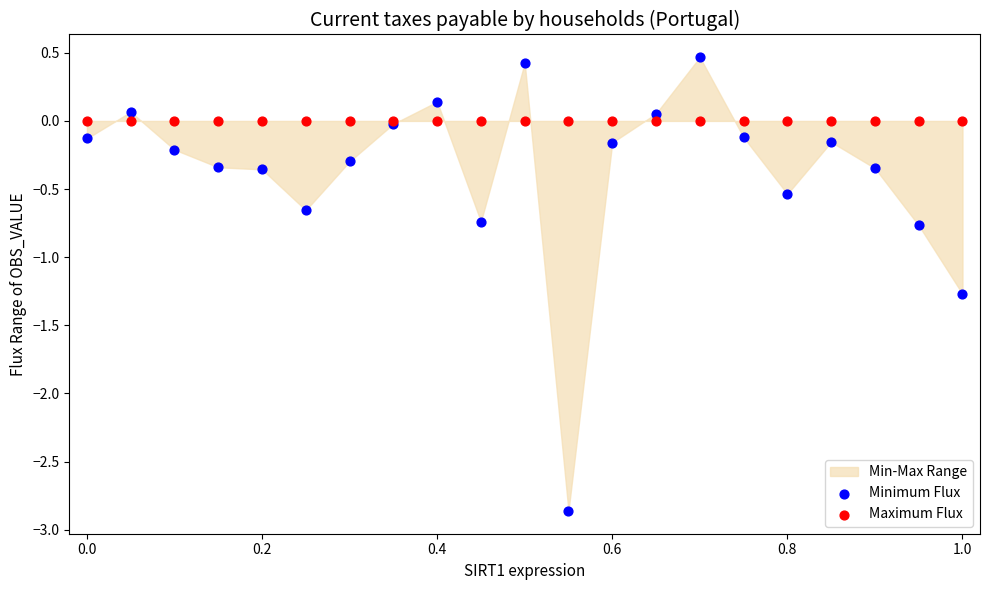

Which series reaches the minimum Y coordinate?

Minimum Flux